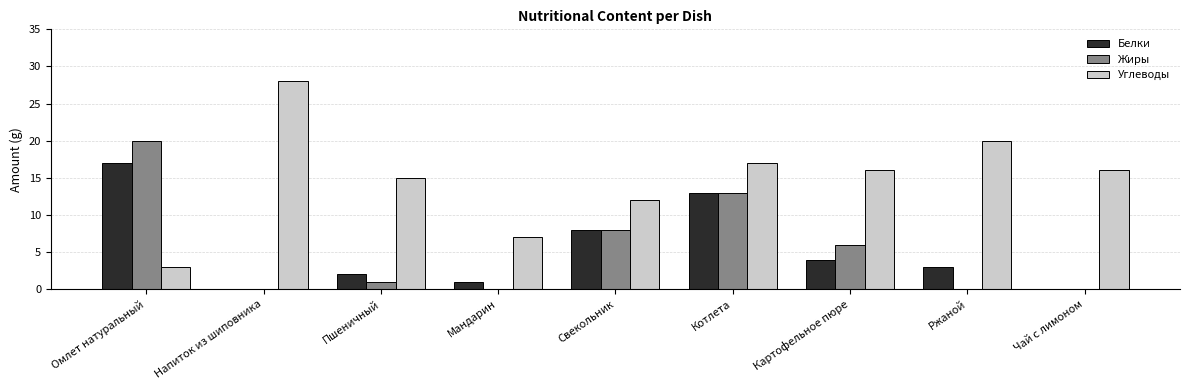

Which series has the largest total across all categories?

Углеводы